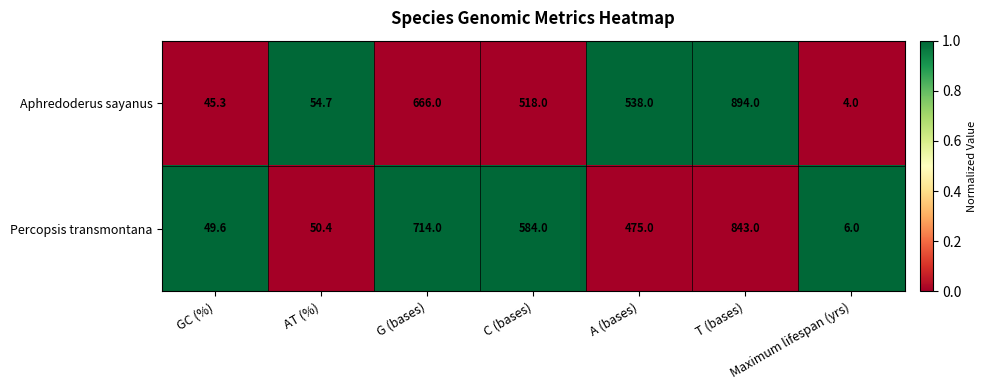

Rank the series by their maximum value, from lowest to highest.

Percopsis transmontana, Aphredoderus sayanus